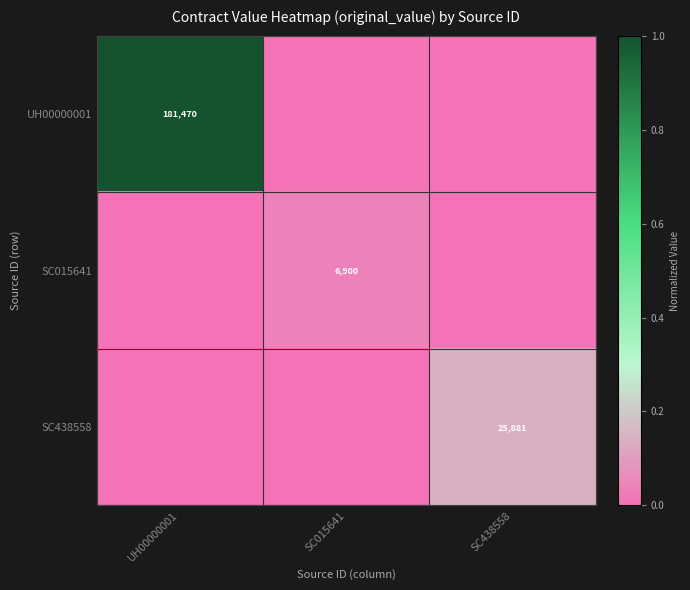

Is it true that SC438558 equals 25881 at SC438558?

True